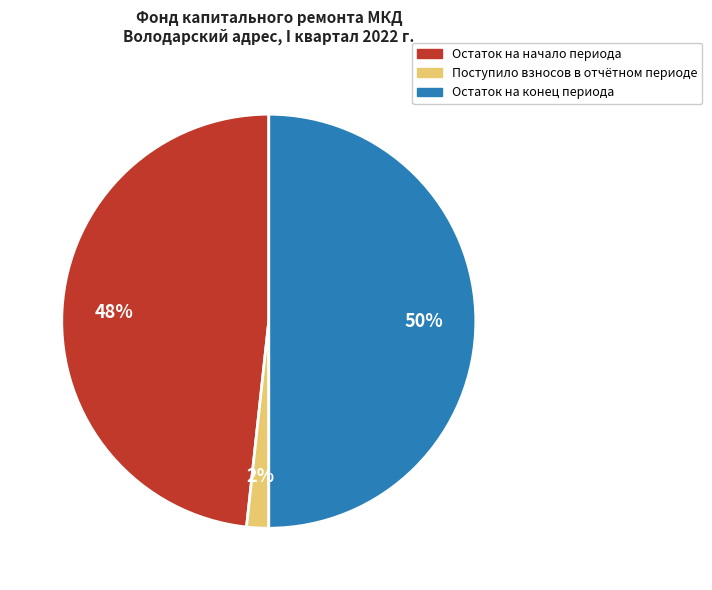

To the nearest percent, what is the average slice percentage?

33%